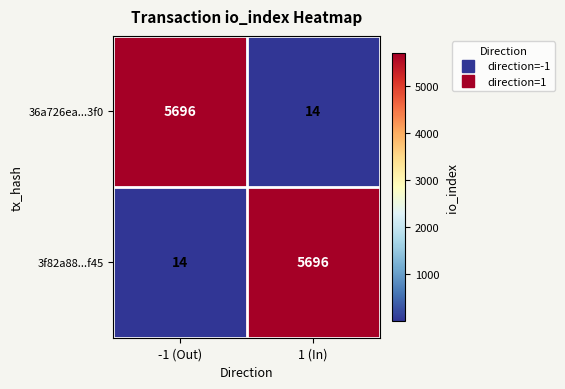

What is the difference between the 3f82a88...f45 values at 1 (In) and -1 (Out)?

5682